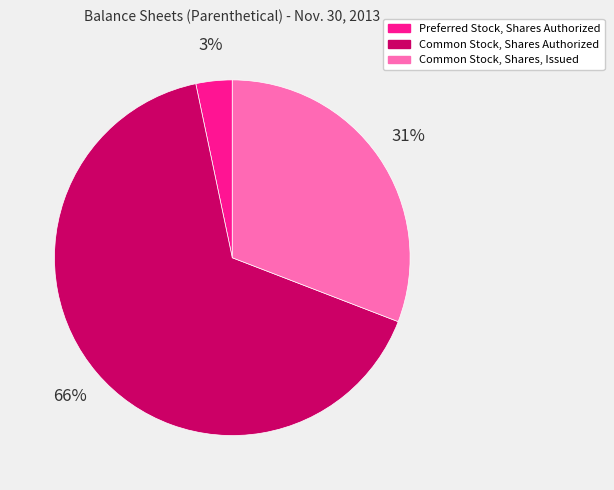

Which category has the smallest portion of the pie?

Preferred Stock, Shares Authorized